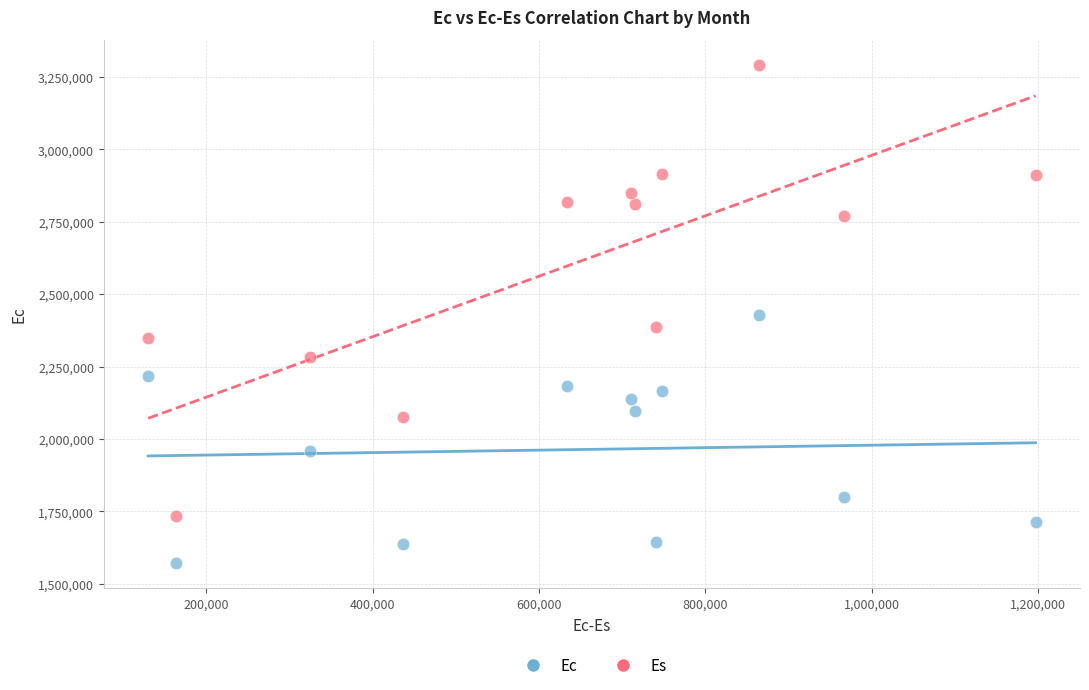

Which series reaches the minimum Y coordinate?

Ec